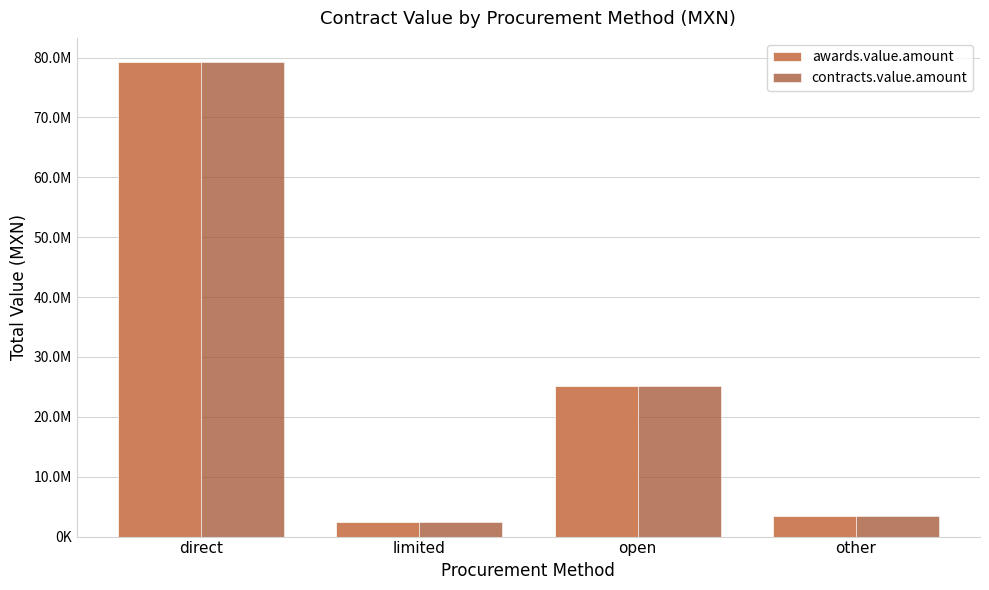

The value of contracts.value.amount at other is 1969677.7. True or false?

False